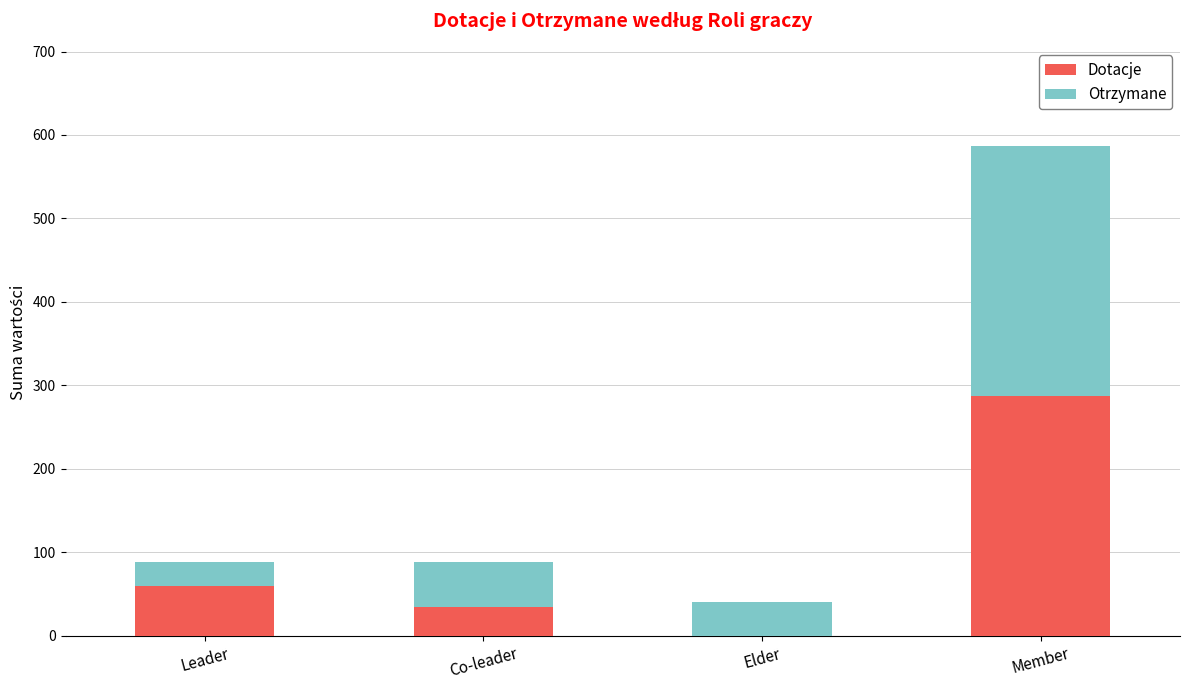

True or false: Dotacje has a value of 57 at Co-leader.

False